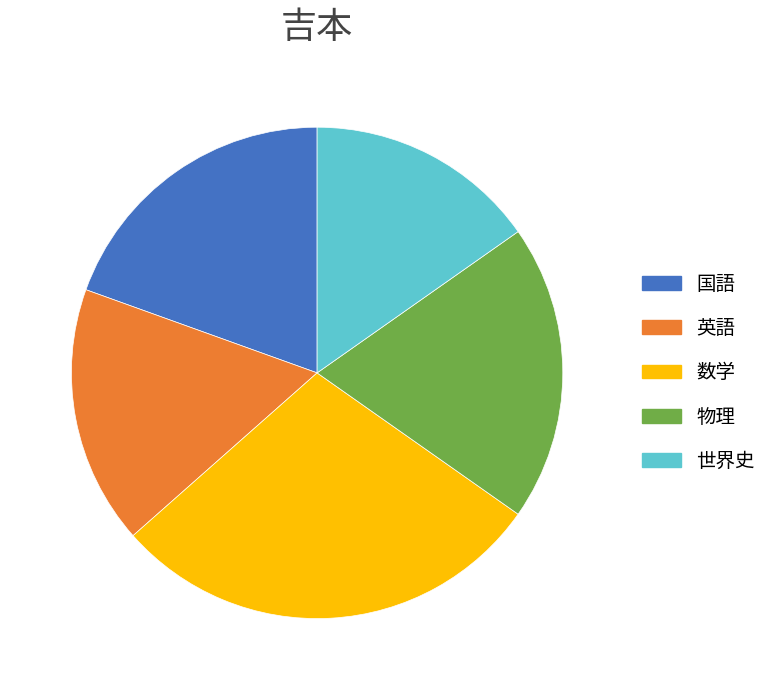

Is it true that 物理 is 28% of the pie?

False